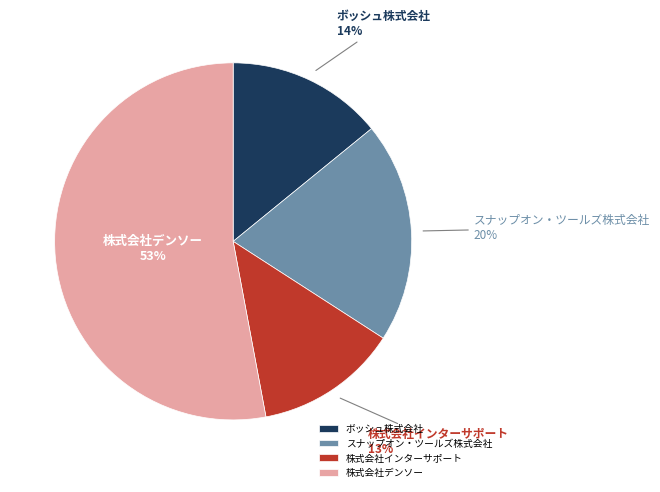

Is there any slice that represents more than half of the pie?

Yes